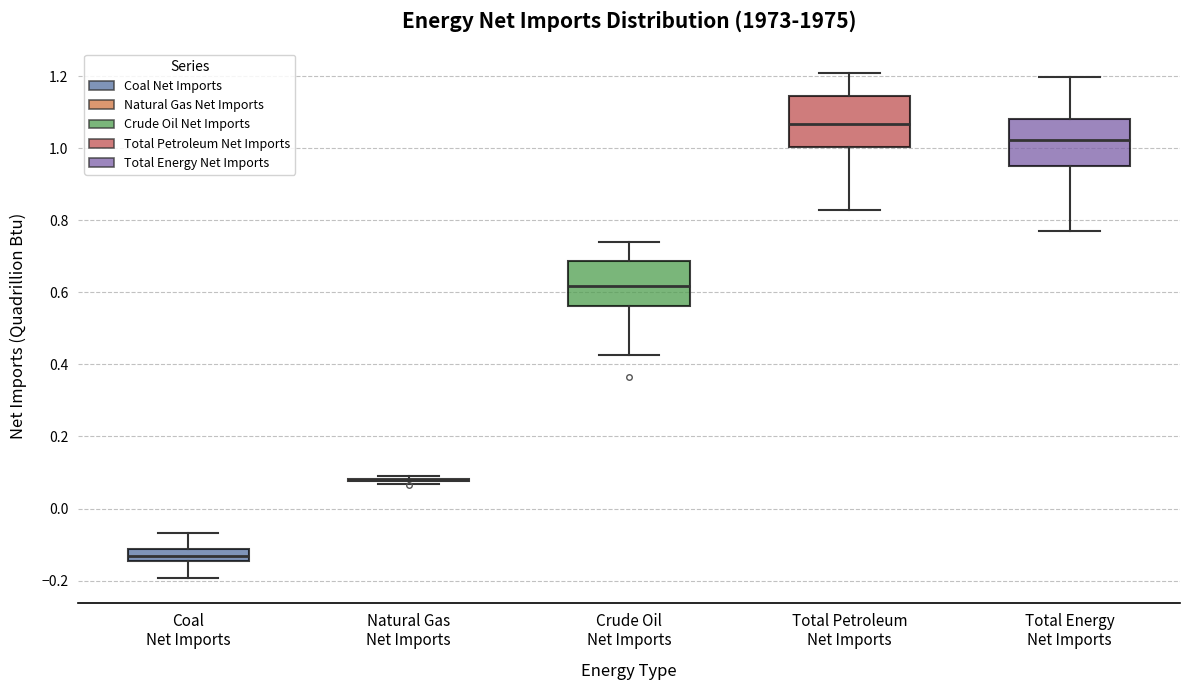

Reading left to right, transcribe this box plot: for each box, give where its median line is, the range the box spans, and where its two whiskers end, as read against the y-axis. The values are not printed on the chart, so give them approximately, as read against the axis.

Coal Net Imports: median -0.14 (inside the box), box -0.14 to -0.12, whiskers -0.20 to -0.06
Natural Gas Net Imports: box collapsed to a line at 0.08, whiskers 0.06 to 0.08
Crude Oil Net Imports: median 0.62, box 0.56 to 0.68, whiskers 0.42 to 0.74
Total Petroleum Net Imports: median 1.06, box 1.00 to 1.14, whiskers 0.82 to 1.20
Total Energy Net Imports: median 1.02, box 0.96 to 1.08, whiskers 0.76 to 1.20